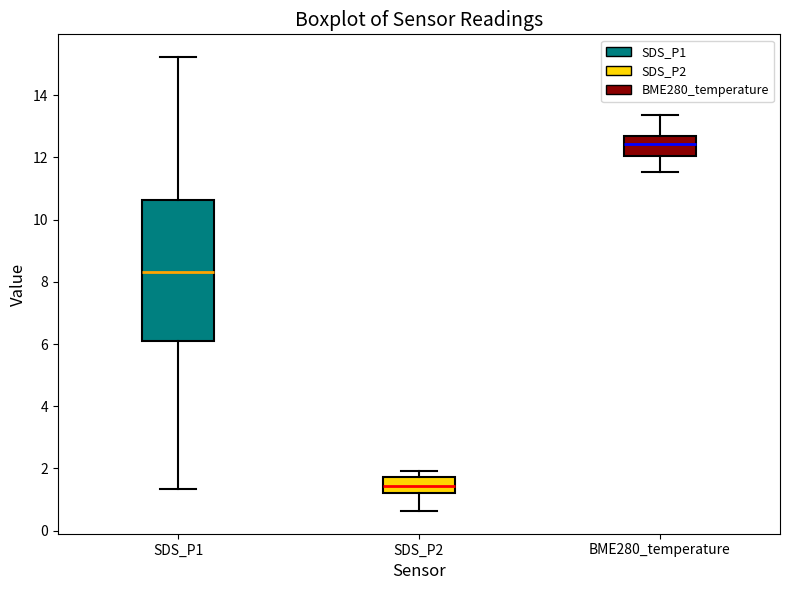

Reading left to right, transcribe this box plot: for each box, give where its median line is, the range the box spans, and where its two whiskers end, as read against the y-axis. The values are not printed on the chart, so give them approximately, as read against the axis.

SDS_P1: median 8.4, box 6.2 to 10.6, whiskers 1.4 to 15.2
SDS_P2: median 1.4, box 1.2 to 1.8, whiskers 0.6 to 2.0
BME280_temperature: median 12.4, box 12.0 to 12.6, whiskers 11.6 to 13.4